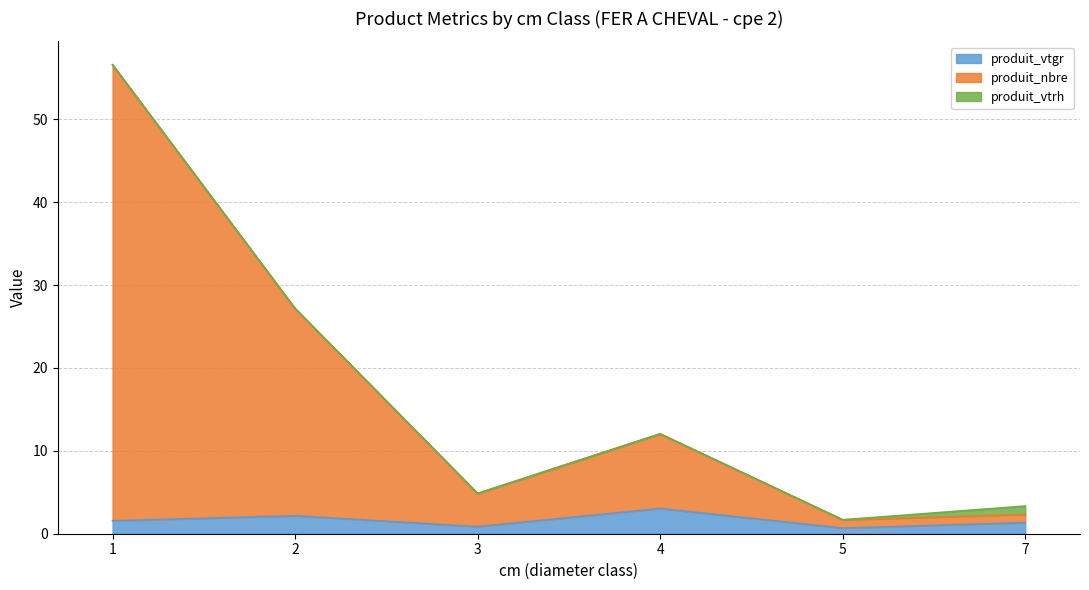

How many lines are shown in the chart?

3